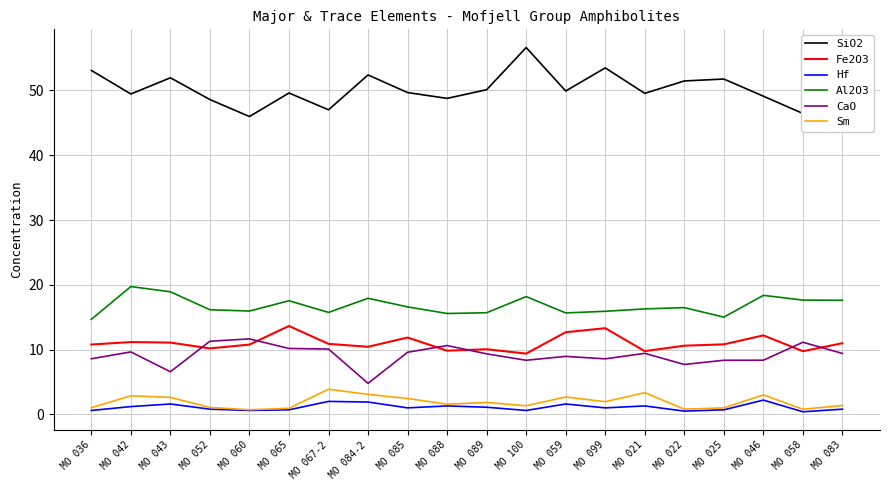

Which series has the largest total across all categories?

SiO2